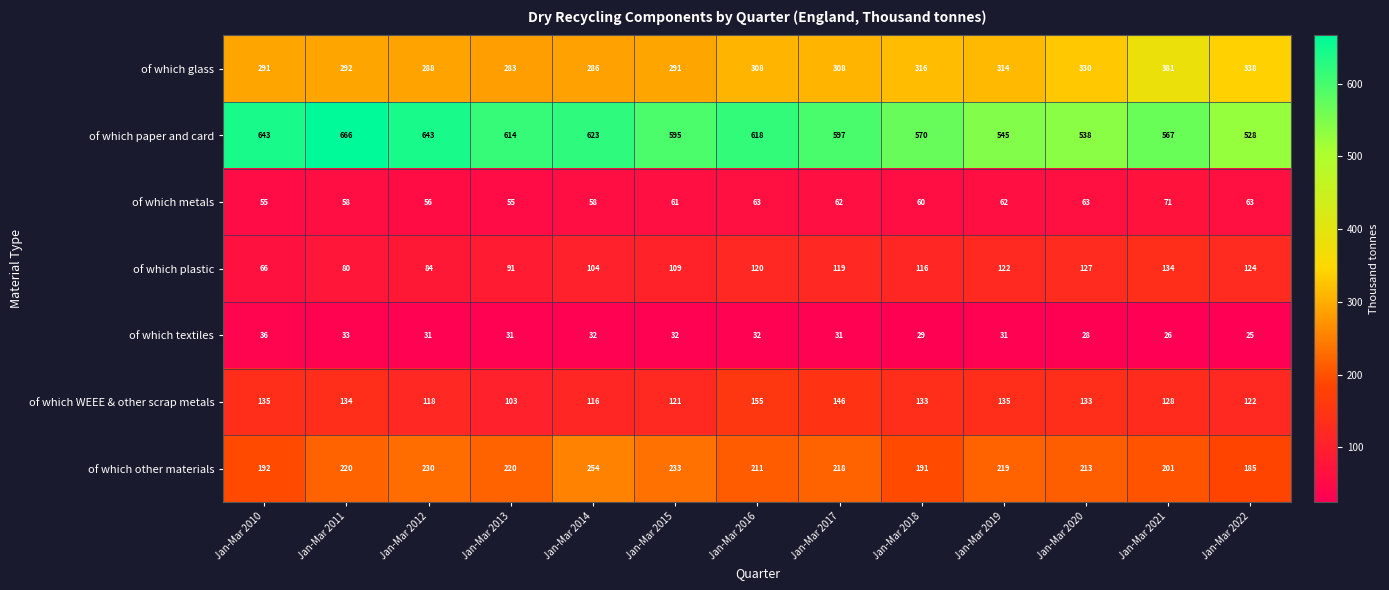

What is the difference between the of which paper and card values at Jan-Mar 2016 and Jan-Mar 2014?

5